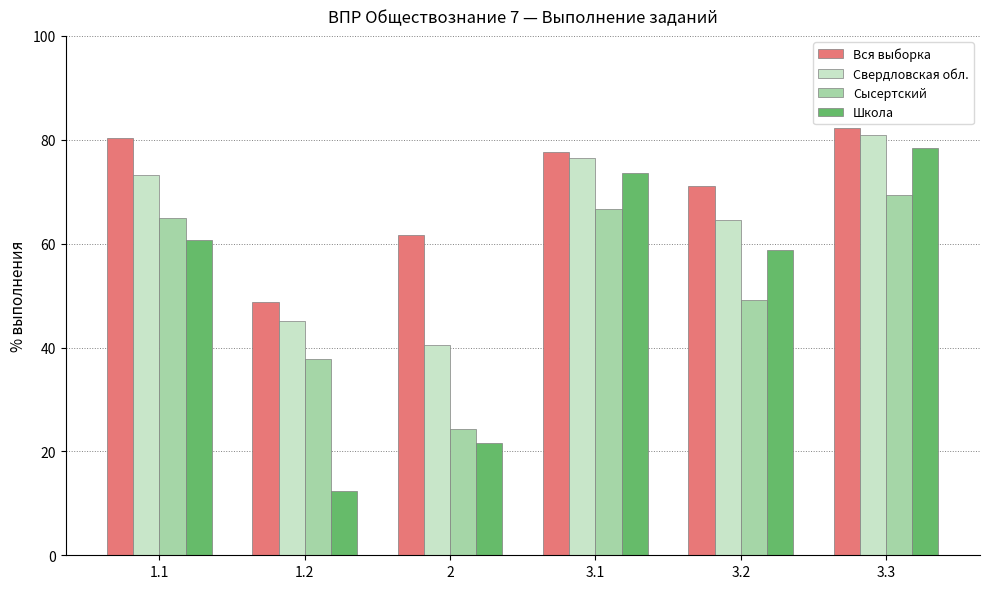

What is the sum of the Свердловская обл. values at 1.1 and 3.1?

149.7